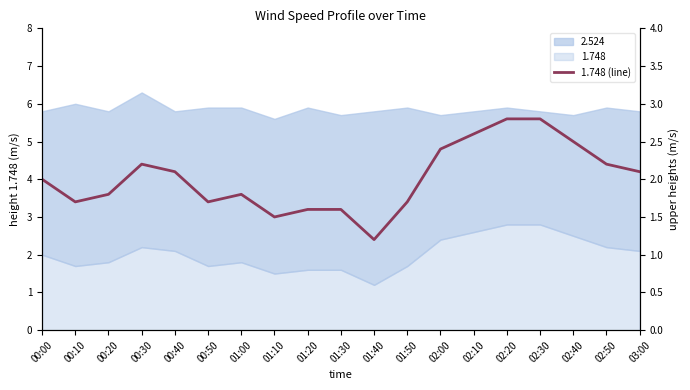

Reading left to right, transcribe all the data shown in this chart.

00:00=2.0	00:10=1.7	00:20=1.8	00:30=2.2	00:40=2.1	00:50=1.7	01:00=1.8	01:10=1.5	01:20=1.6	01:30=1.6	01:40=1.2	01:50=1.7	02:00=2.4	02:10=2.6	02:20=2.8	02:30=2.8	02:40=2.5	02:50=2.2	03:00=2.1